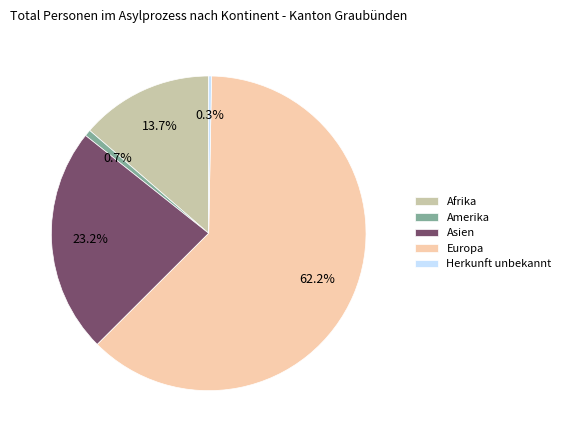

Approximately how many times larger is the value at Asien compared to Afrika?

1.7